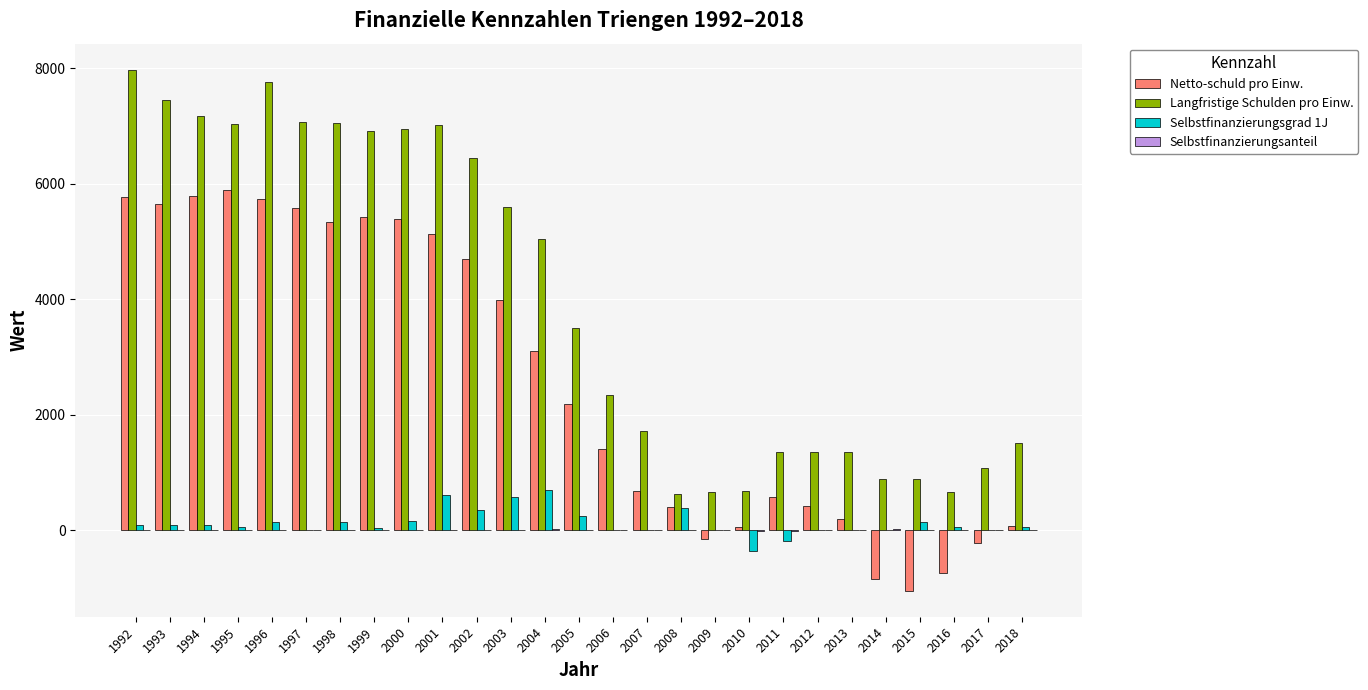

Which category has the highest value across all series?

1992